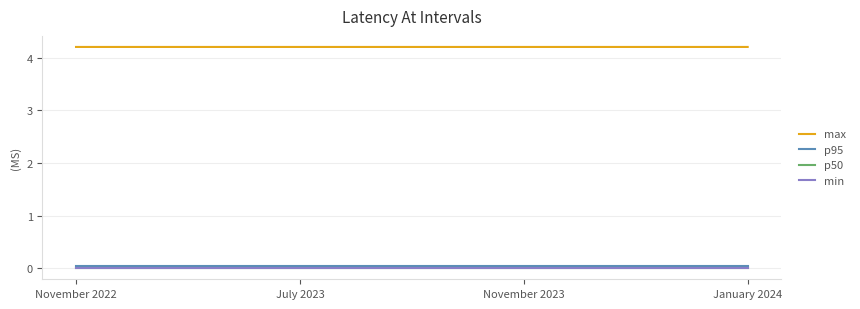

True or false: p95 and min intersect in this chart.

False